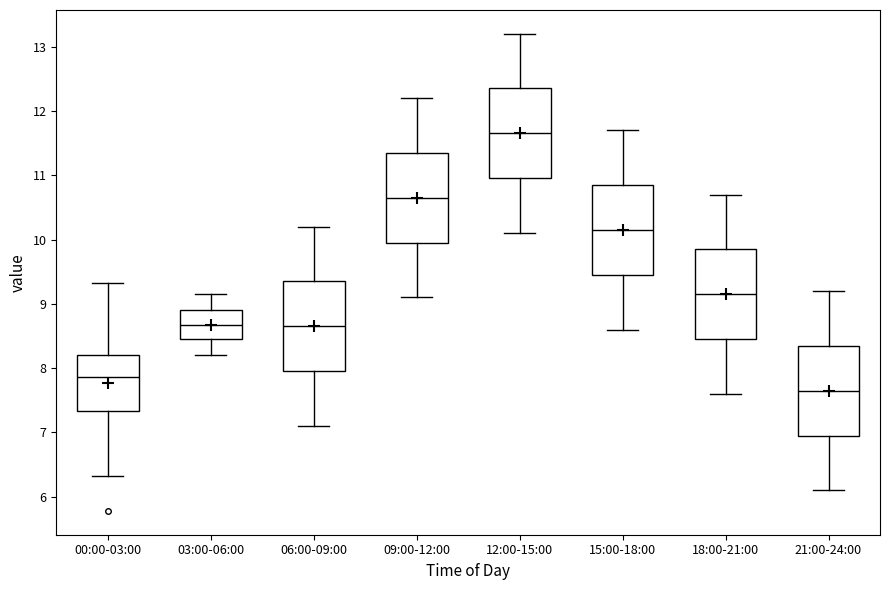

Which box's median line is the lowest?

21:00-24:00